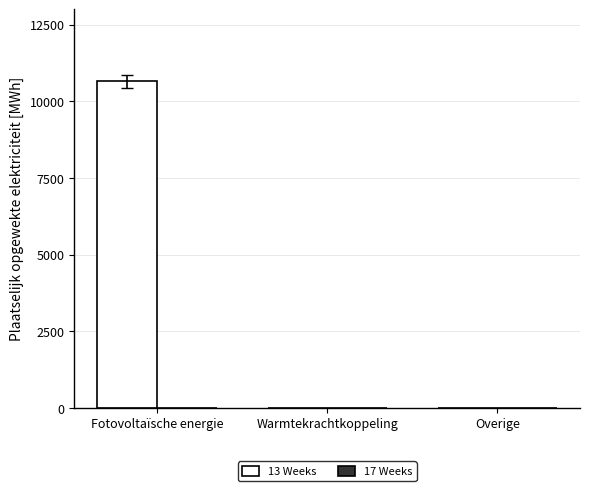

What is the greatest value displayed?

10649.7